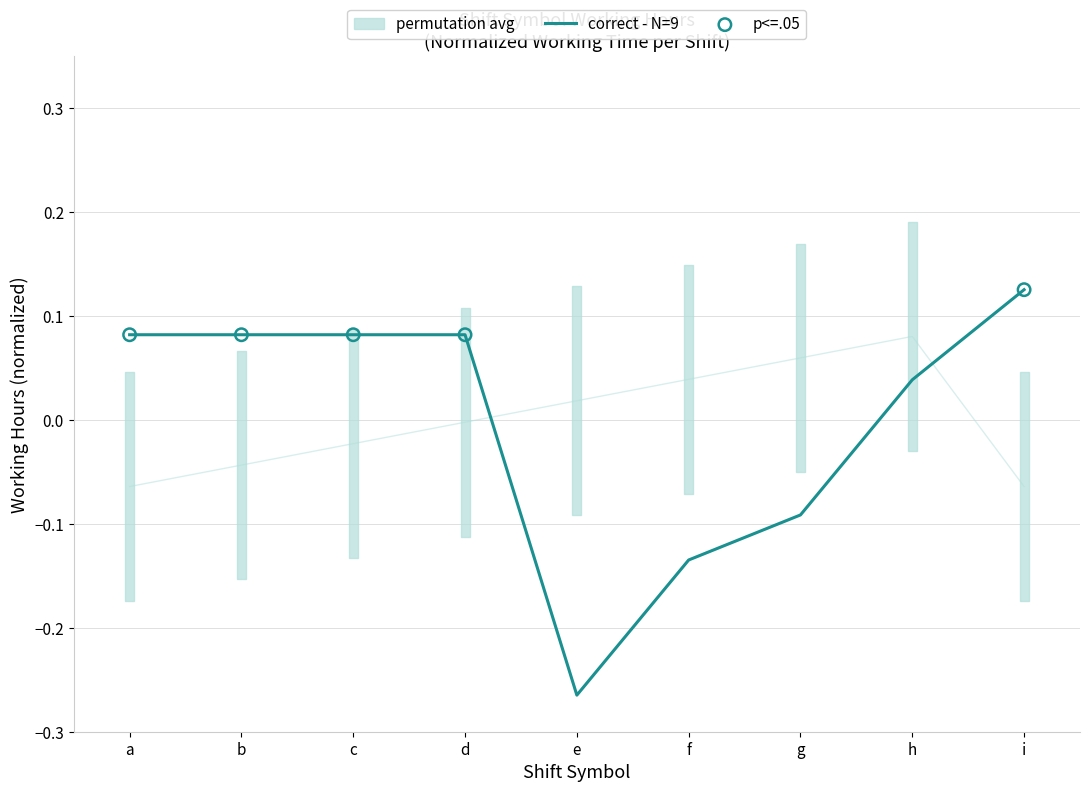

Which series has the largest total across all categories?

correct - N=9